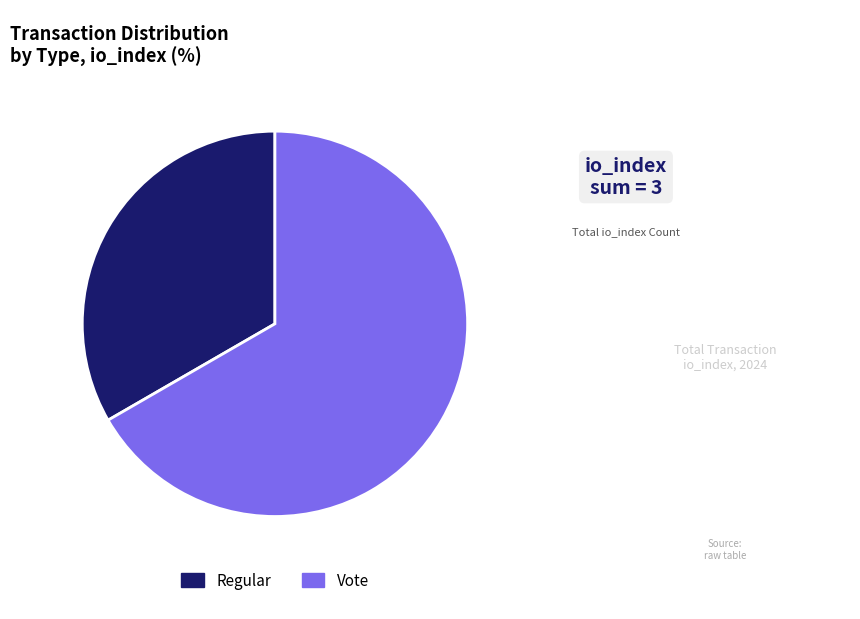

Between Vote and Regular, which is larger?

Vote